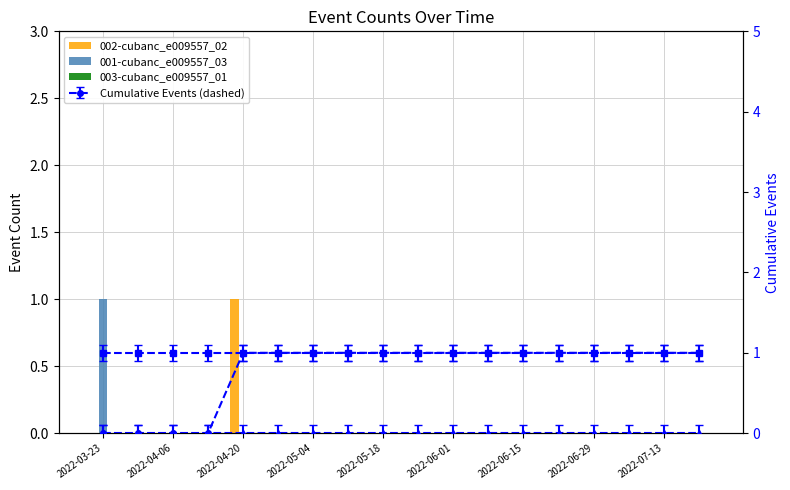

Count the 002-cubanc_e009557_02 values in the range 0 to 1.

18